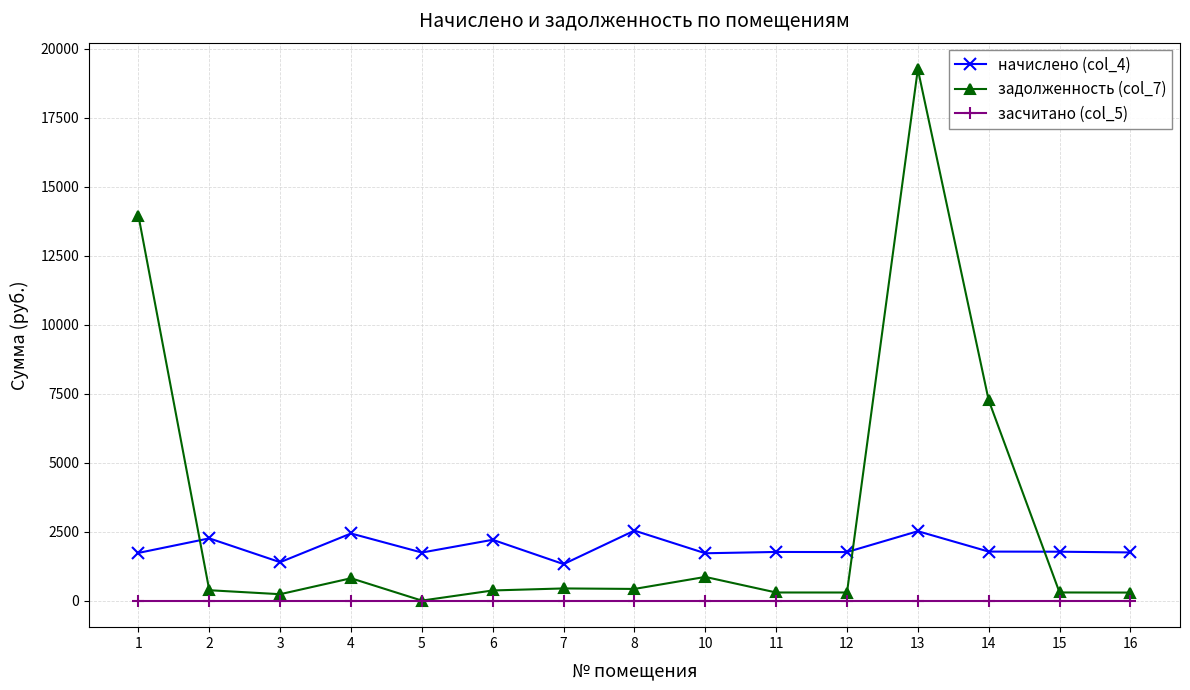

Is the value of засчитано (col_5) at 15 greater than the value of начислено (col_4) at 15?

No